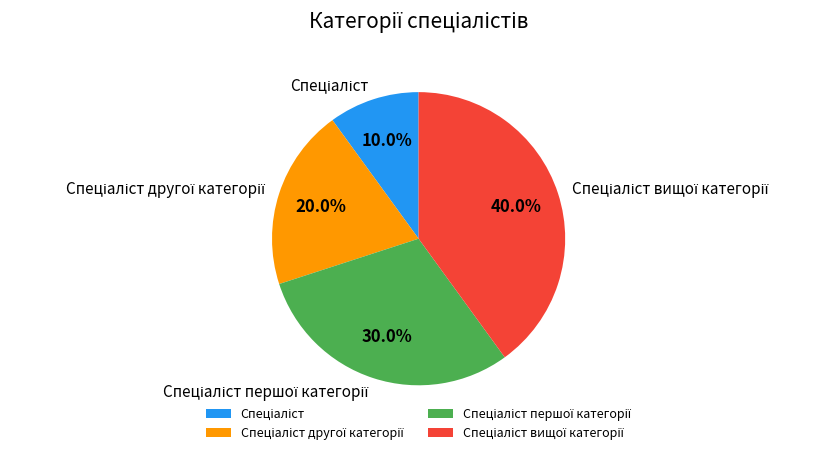

Does any single category account for the majority?

No